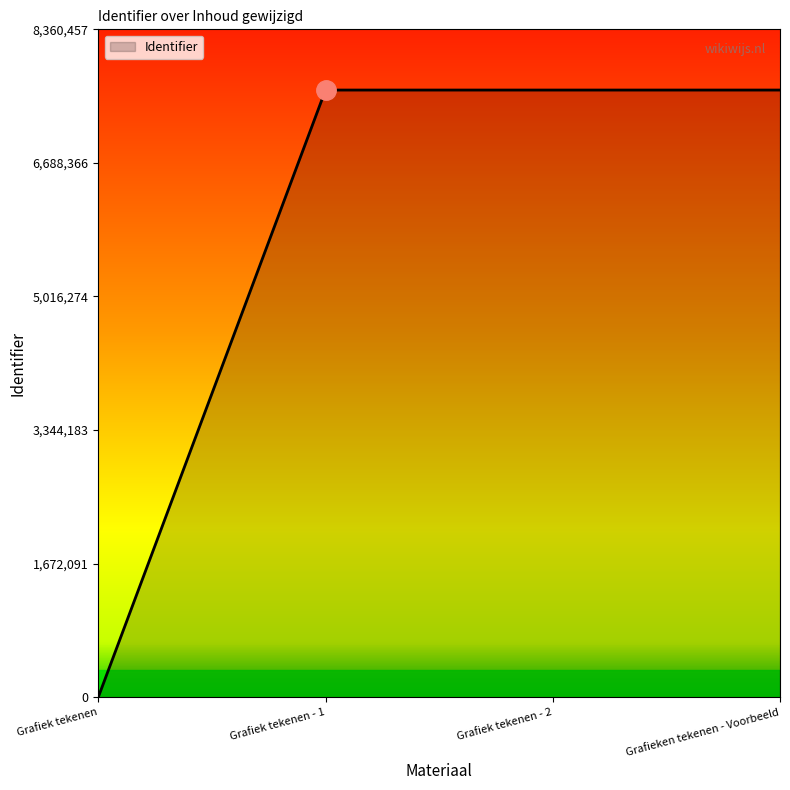

Does the chart display data point markers on the line(s)?

No